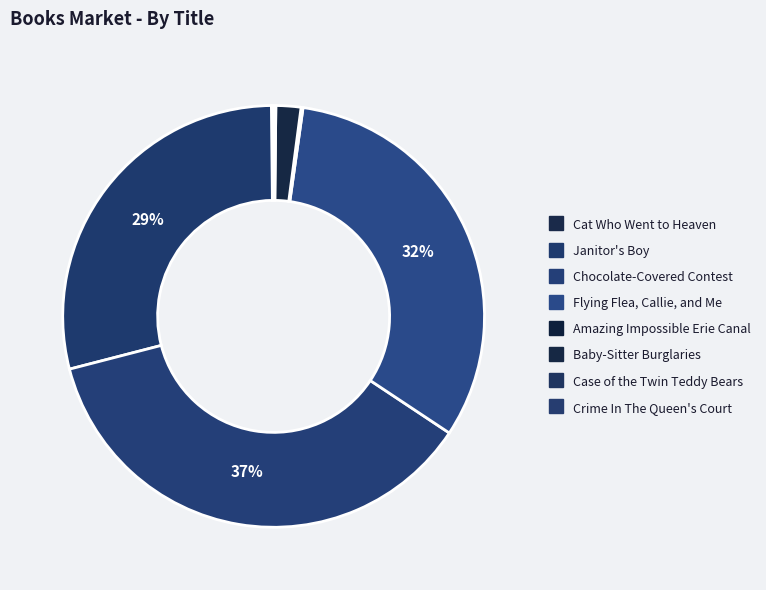

How many segments does this pie chart have?

8